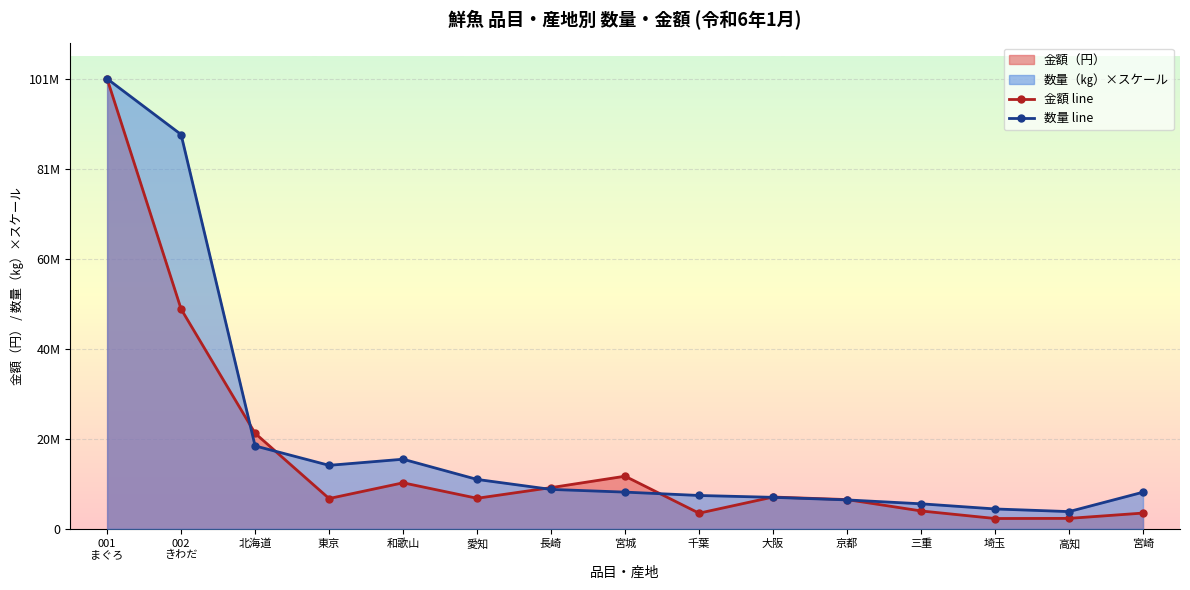

Count the number of categories in the chart.

15